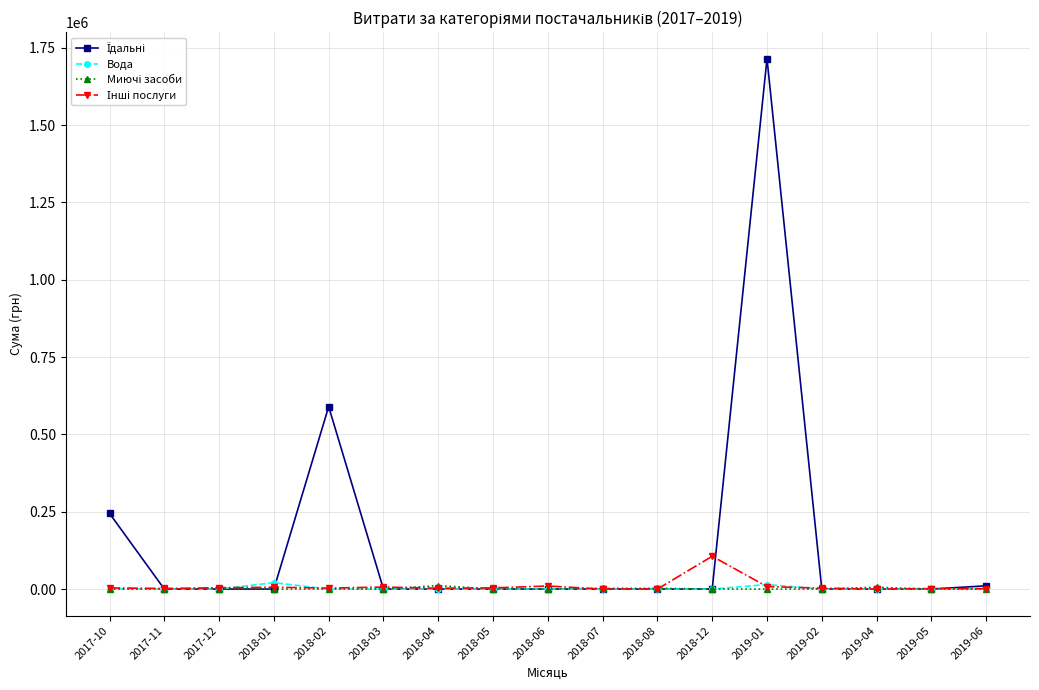

True or false: Вода has more than 0 points higher than both neighbors.

True